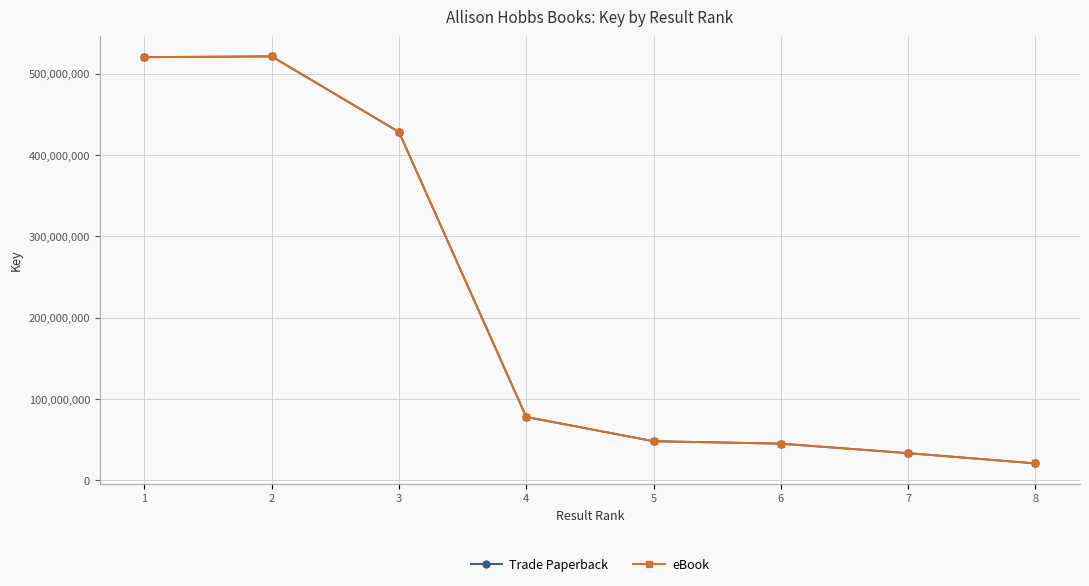

Read the Trade Paperback value at 2, to the nearest 100.

521087500